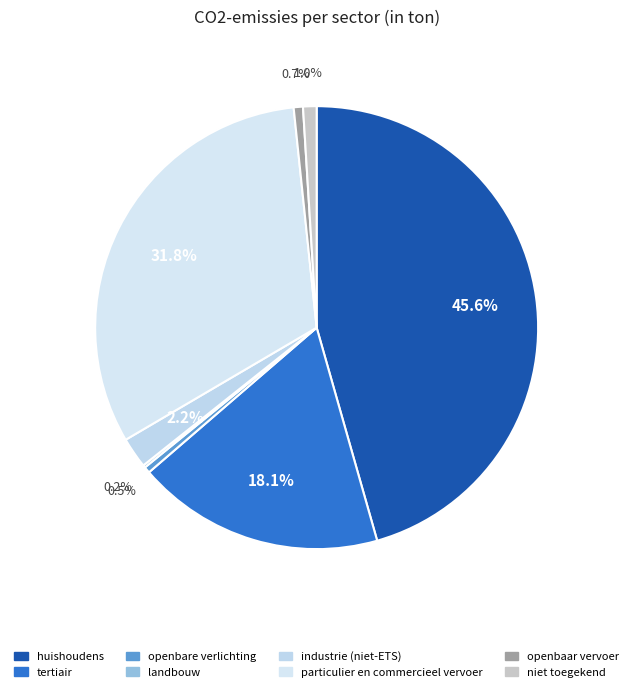

Which category has the biggest portion of the pie?

huishoudens